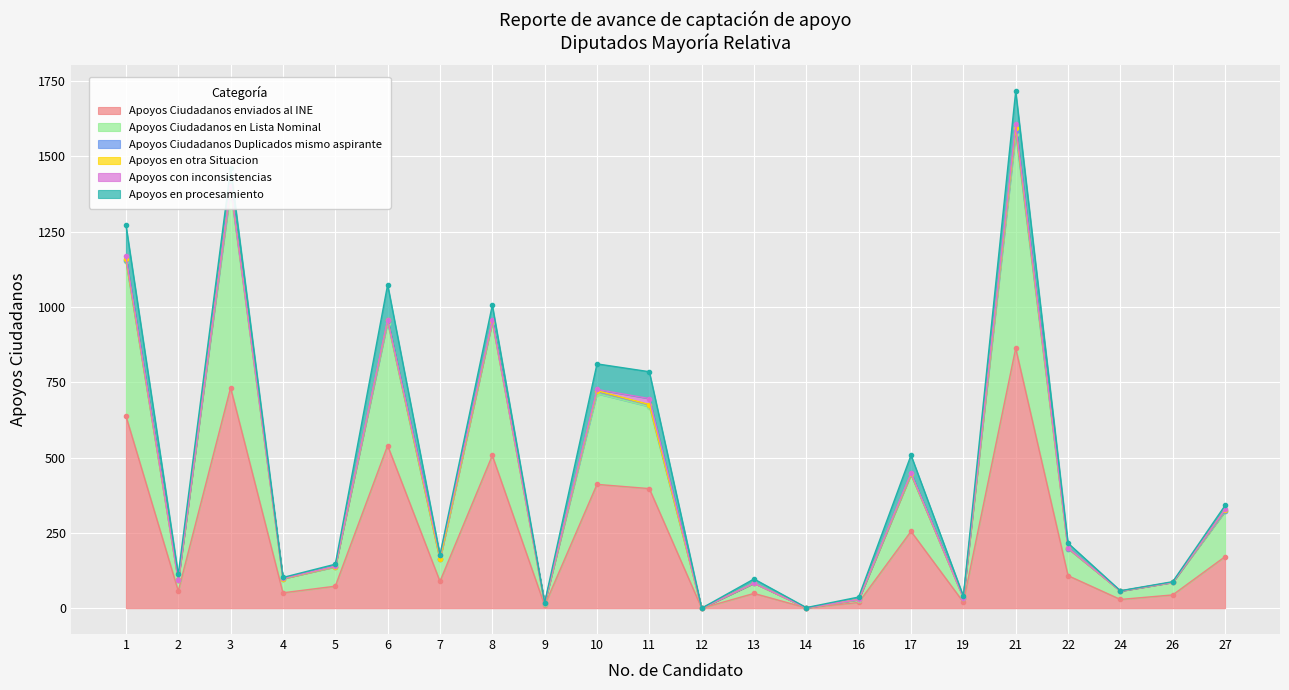

Reading left to right, transcribe all the data shown in this chart.

Apoyos Ciudadanos enviados al INE: 1=638	2=57	3=732	4=51	5=73	6=540	7=89	8=507	9=9	10=411	11=397	12=0	13=49	14=1	16=19	17=255	19=20	21=863	22=108	24=29	26=44	27=171
Apoyos Ciudadanos en Lista Nominal: 1=516	2=36	3=653	4=47	5=64	6=408	7=73	8=442	9=6	10=301	11=272	12=0	13=34	14=0	16=9	17=189	19=15	21=710	22=89	24=28	26=42	27=150
Apoyos Ciudadanos Duplicados mismo aspirante: 1=2	2=0	3=10	4=0	5=1	6=6	7=0	8=4	9=1	10=8	11=6	12=0	13=0	14=0	16=1	17=0	19=0	21=12	22=1	24=0	26=0	27=1
Apoyos en otra Situacion: 1=3	2=0	3=4	4=0	5=0	6=2	7=1	8=0	9=0	10=2	11=1	12=0	13=0	14=0	16=0	17=2	19=0	21=9	22=1	24=0	26=0	27=5
Apoyos con inconsistencias: 1=9	2=0	3=1	4=1	5=1	6=2	7=12	8=2	9=1	10=4	11=20	12=0	13=0	14=0	16=0	17=3	19=0	21=12	22=1	24=0	26=0	27=1
Apoyos en procesamiento: 1=104	2=19	3=60	4=3	5=7	6=116	7=2	8=51	9=1	10=85	11=89	12=0	13=14	14=1	16=8	17=59	19=5	21=110	22=16	24=1	26=2	27=13